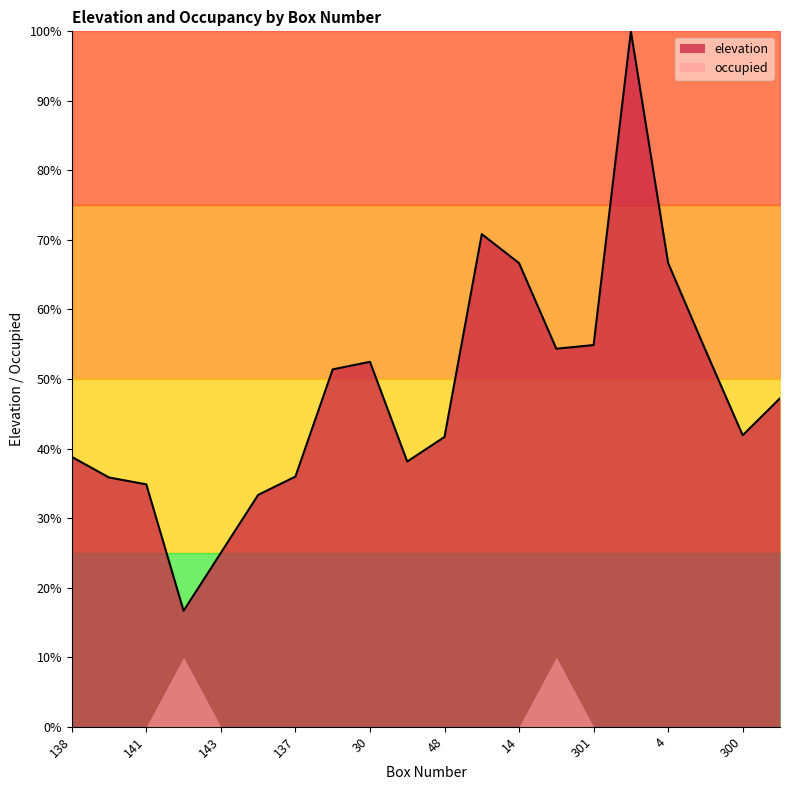

Which category has the highest value across all series?

44